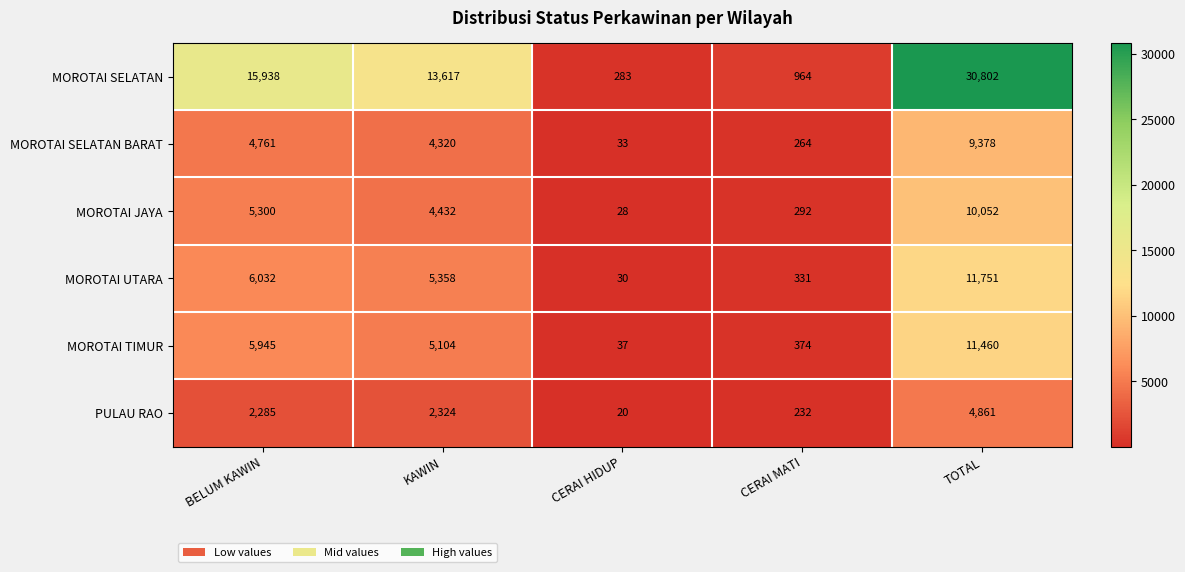

The MOROTAI UTARA series shows 5358 at KAWIN. True or false?

True